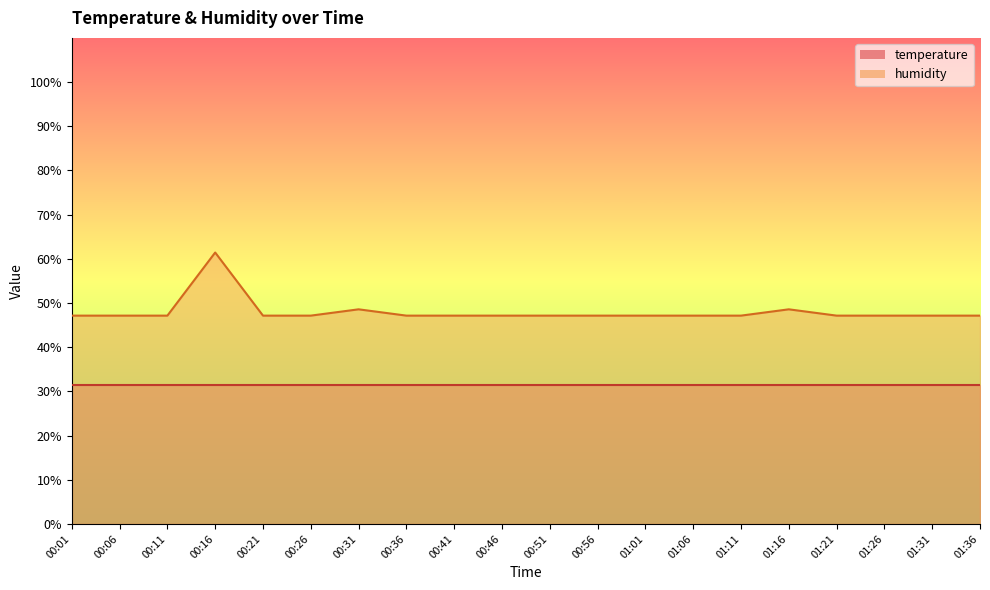

Does the chart have visible grid lines?

No